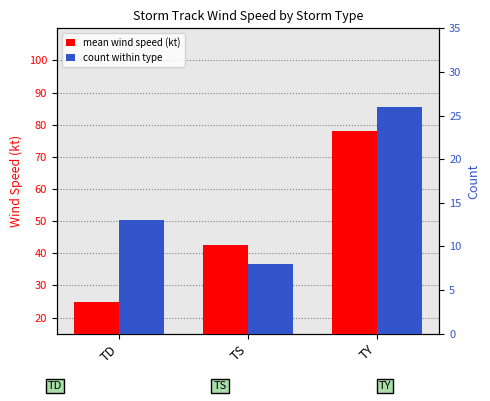

What is the lowest value of the count within type series?

8.0